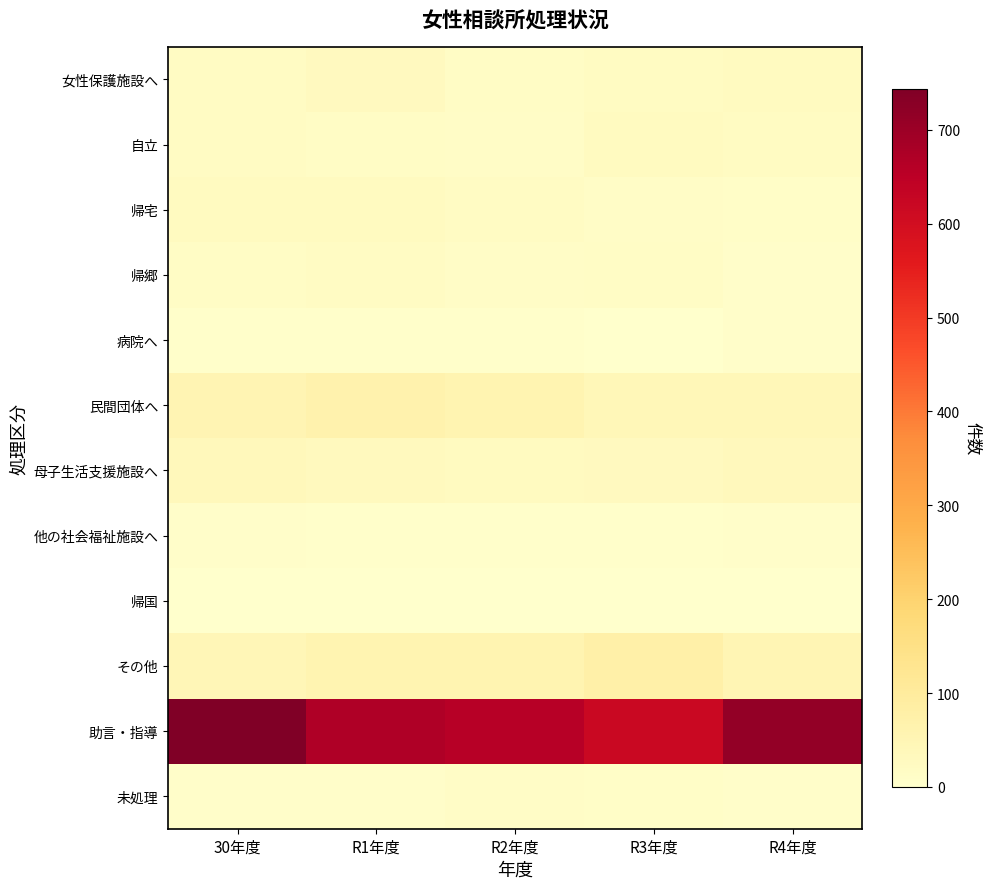

Count the number of categories in the chart.

5